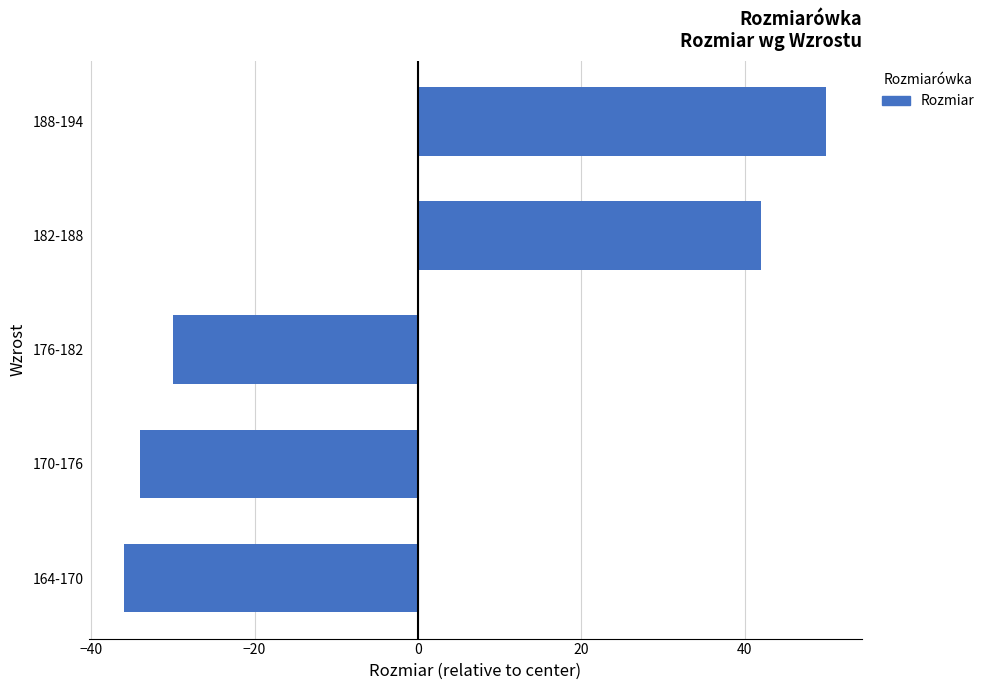

True or false: the data shows -8 at 20.

False